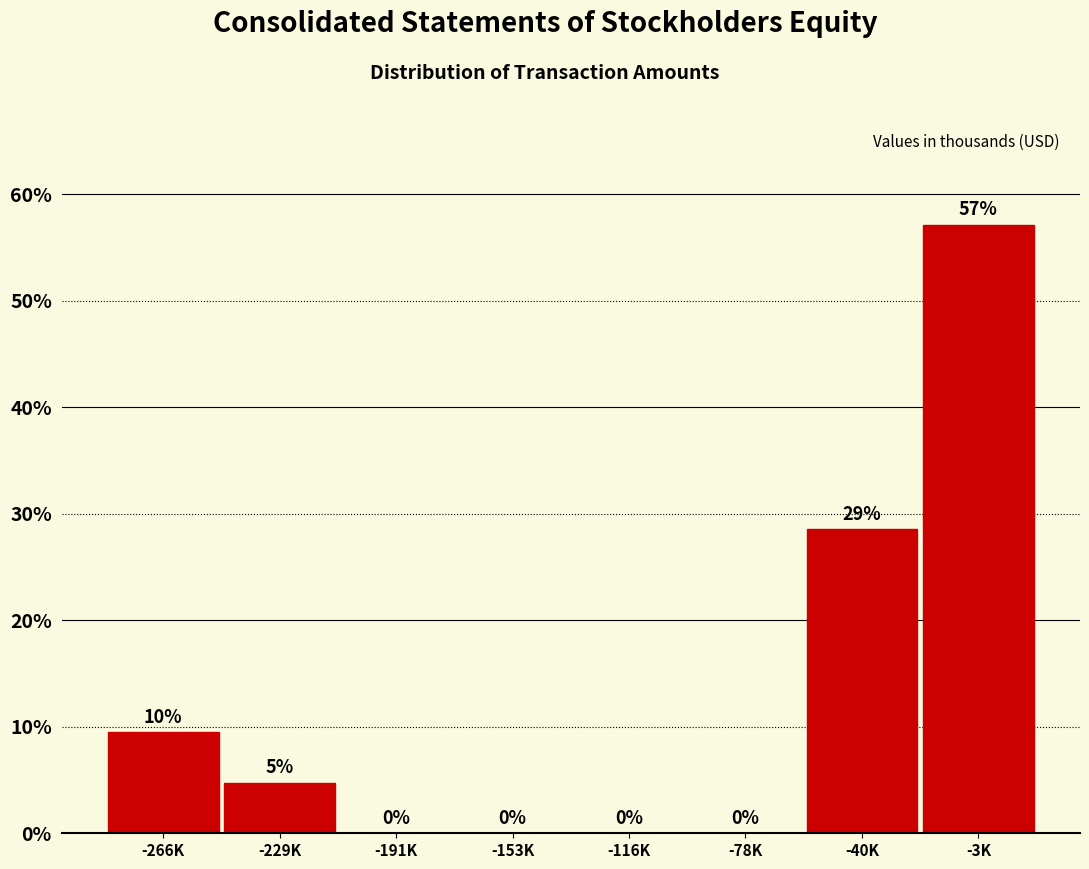

The chart shows a value of 0.0 at -191K. True or false?

True